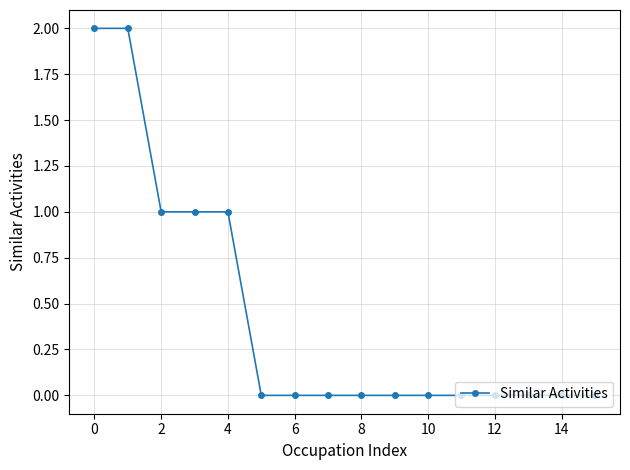

How many distinct data groups are displayed?

1